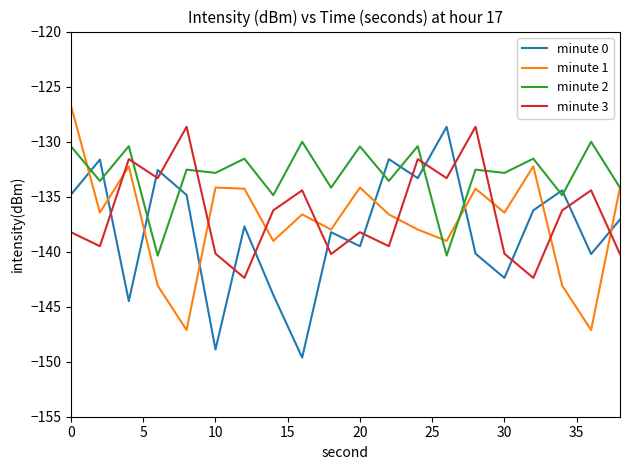

What are all the series names shown in the legend?

minute 0, minute 1, minute 2, minute 3